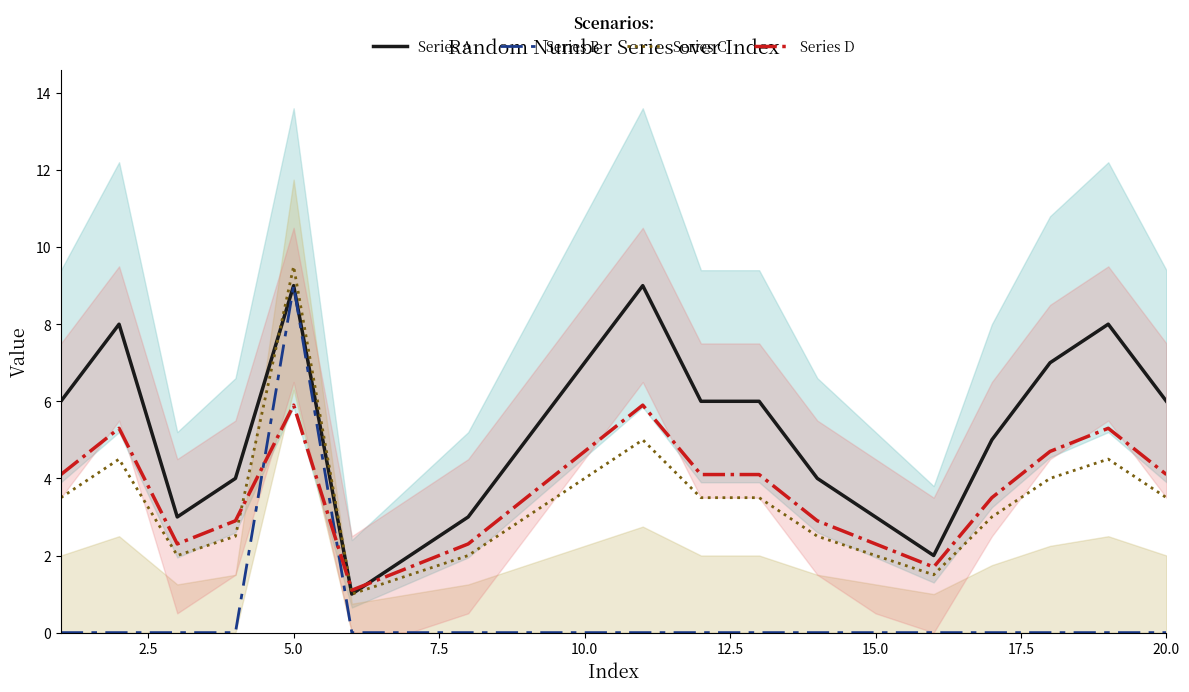

How many values in the Series C series exceed 3?

10